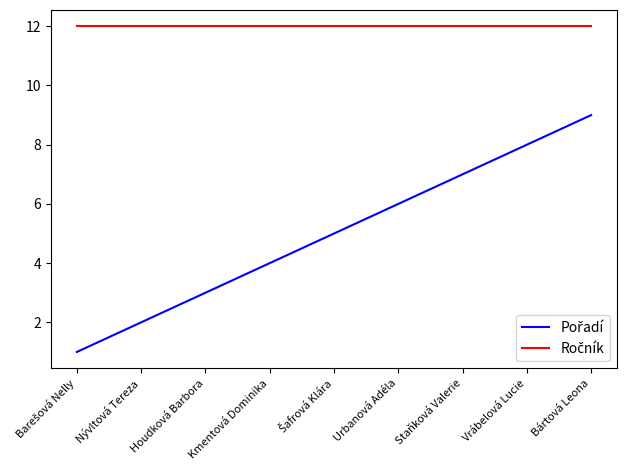

What position from the left is Staňková Valerie?

7